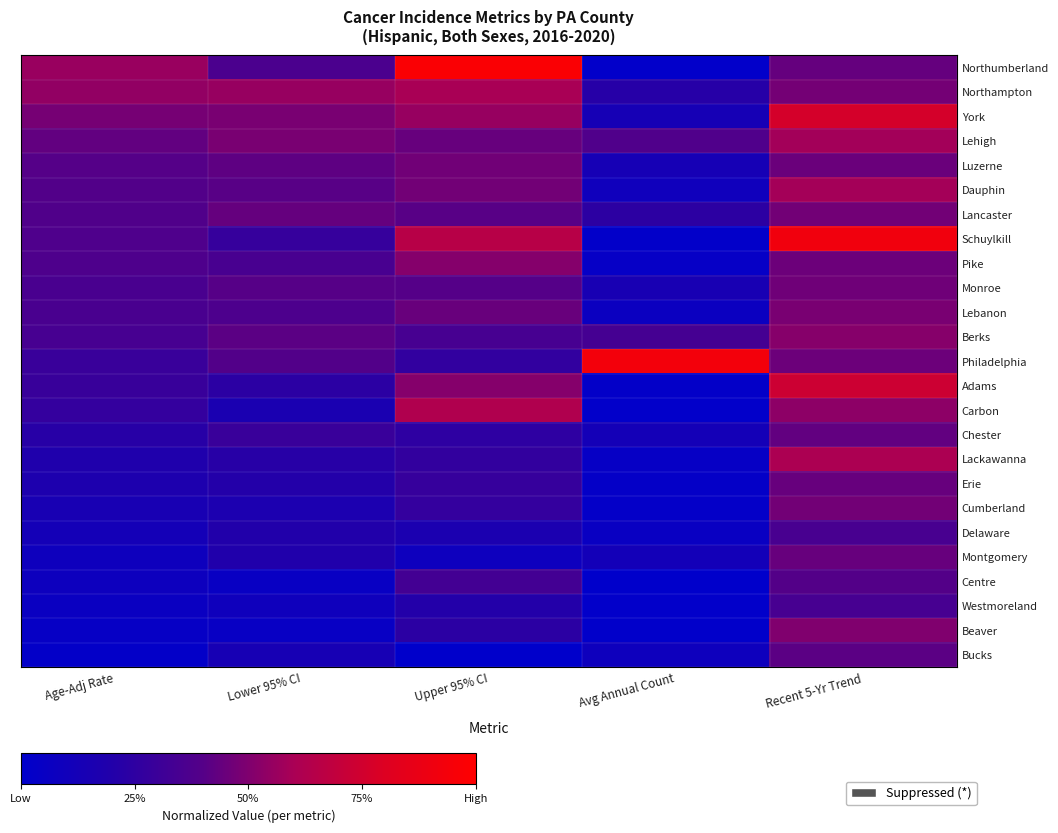

At how many categories does at least one series exceed 0?

5